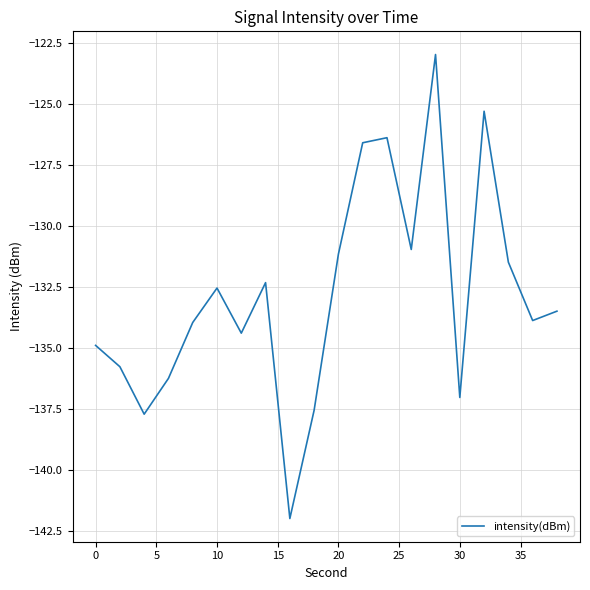

The chart shows a value of -134.9 at 0. True or false?

True